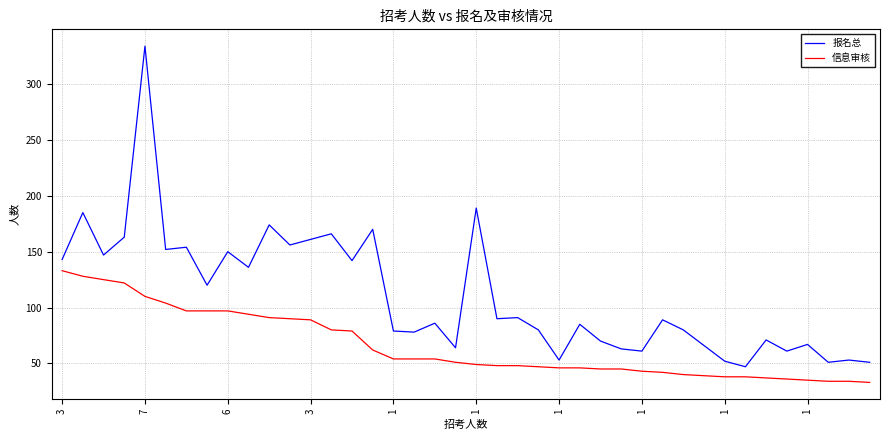

What is the difference between the maximum and minimum values in the 信息审核 series?

100